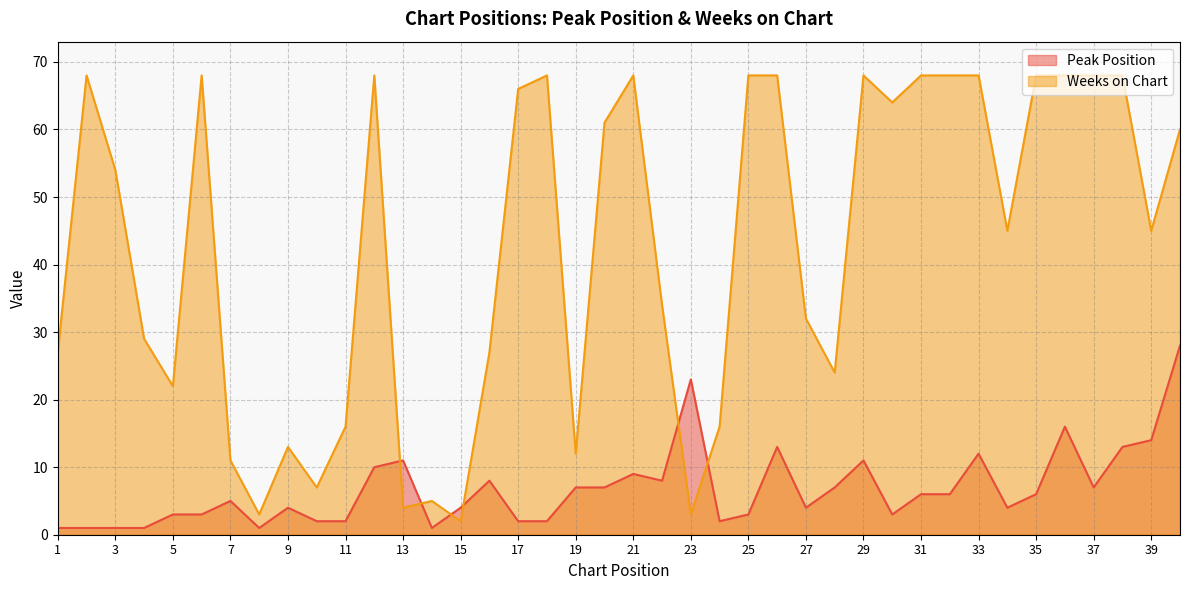

List the series in order of their overall mean, highest first.

Weeks on Chart, Peak Position